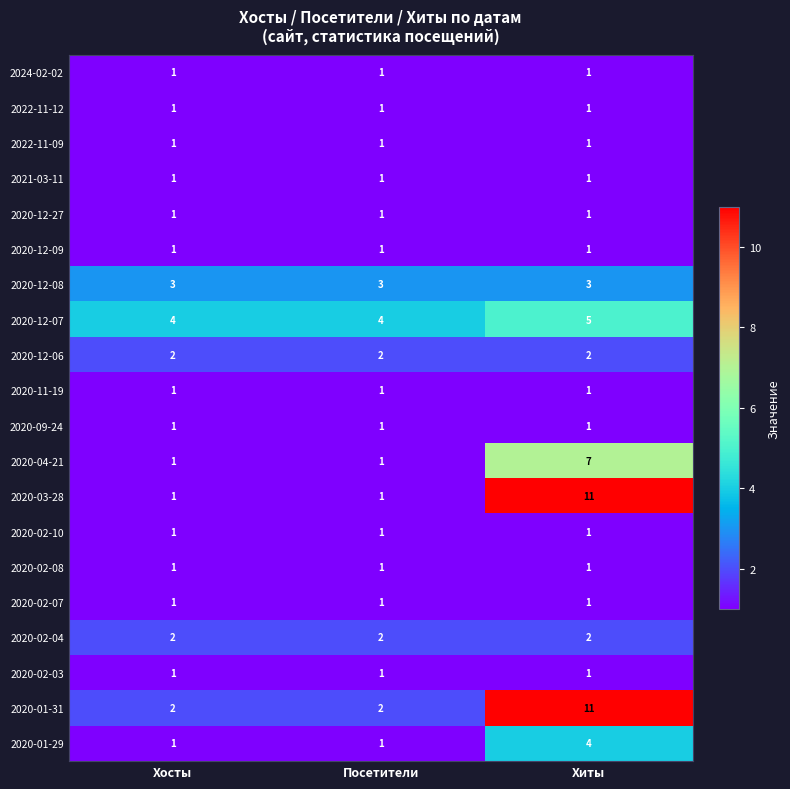

How many 2020-12-07 values are between 4 and 5?

3